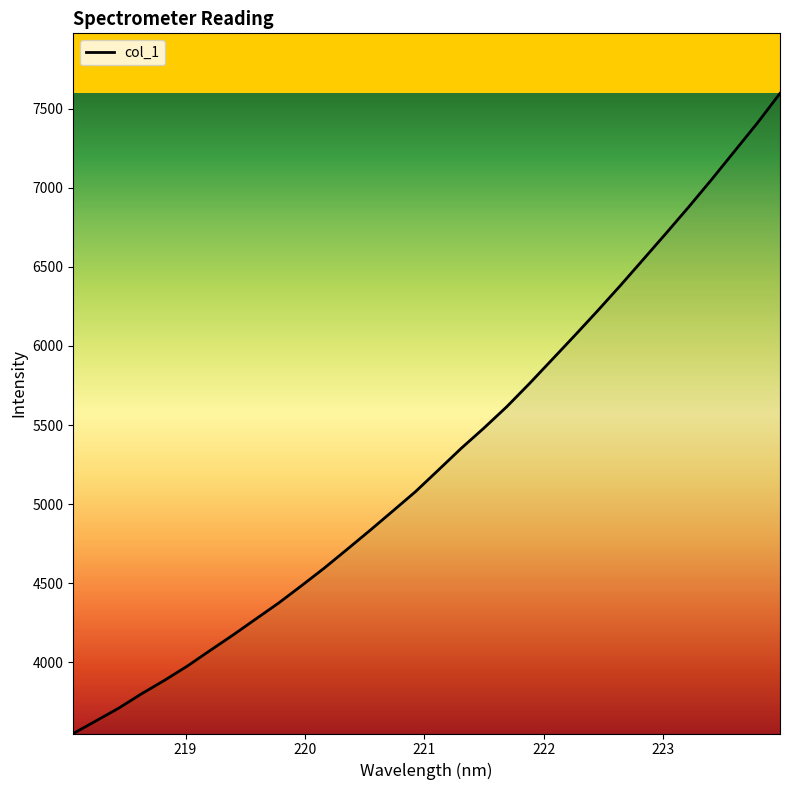

True or false: the data has more than 2 interior local peaks.

False